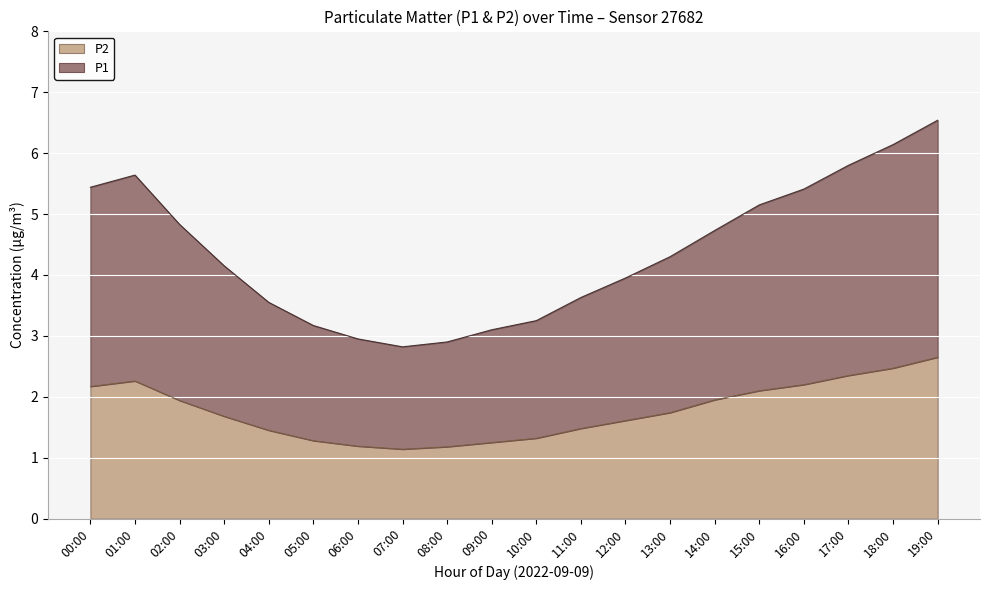

What is the spread (max minus min) of values at 07:00?

1.7